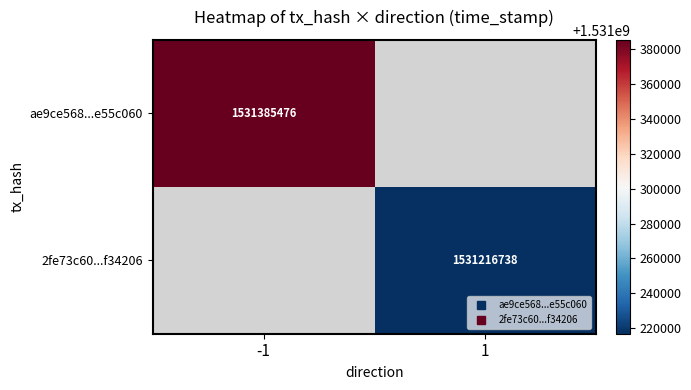

True or false: ae9ce568...e55c060 has a value of 1531385476.0 at -1.

True